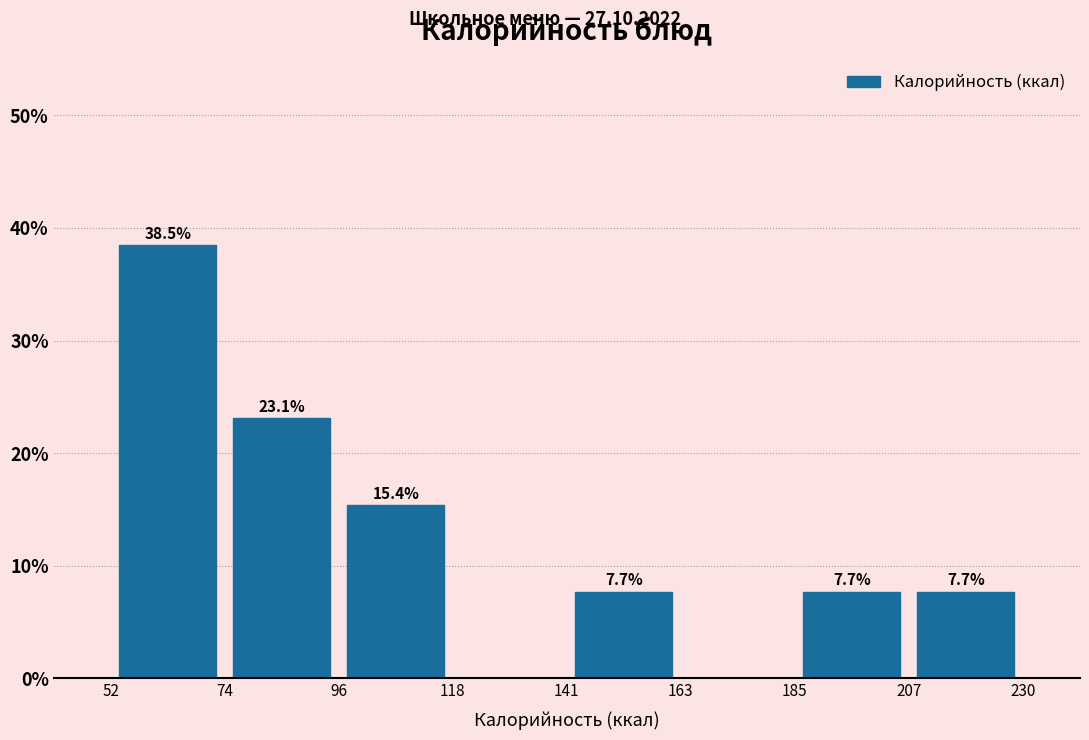

Which range on the x-axis has the tallest bar?

52 to 74